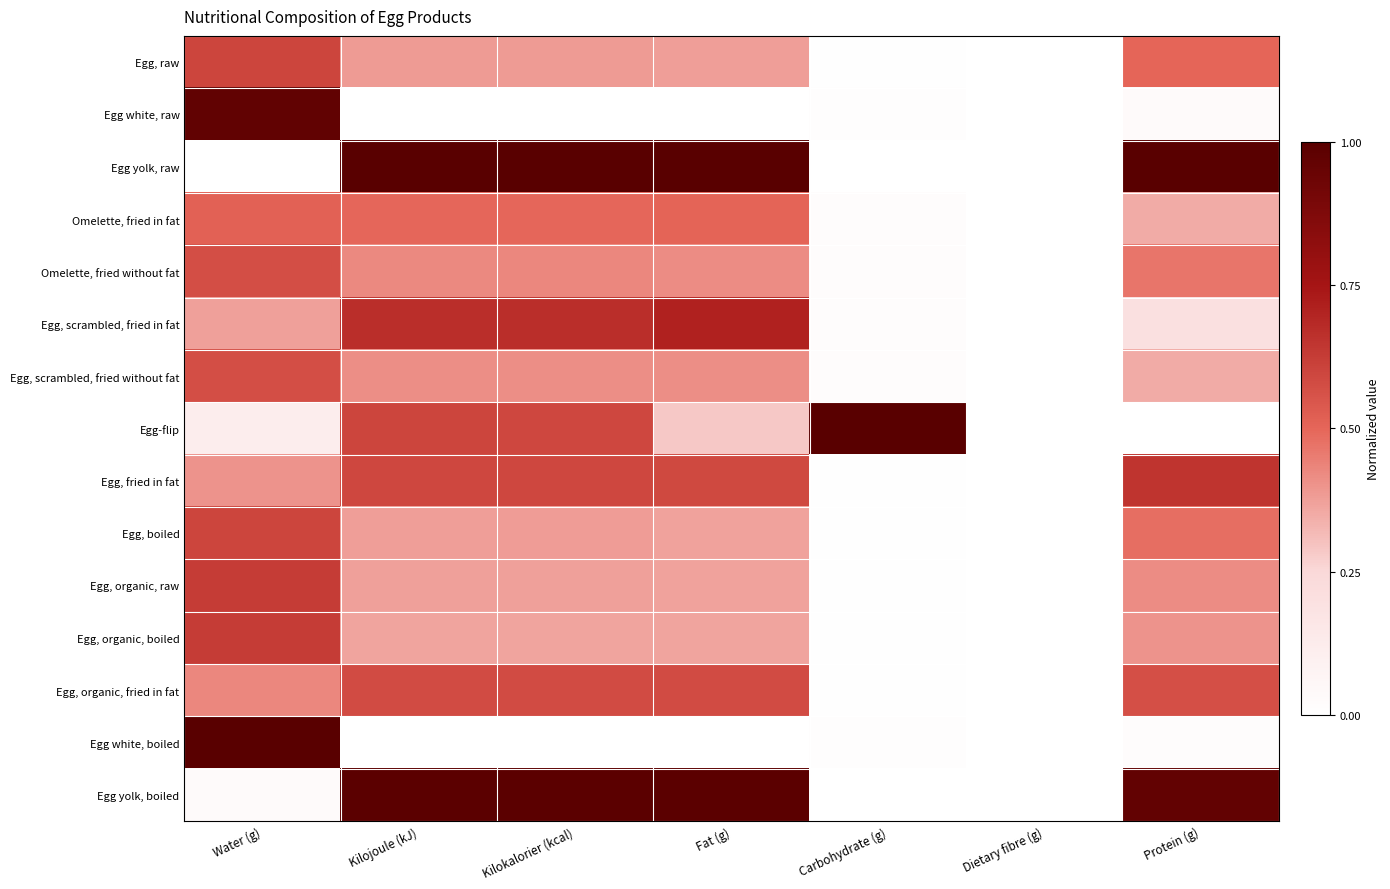

Reading right to left, extract all data points from this chart.

Egg, raw: Protein (g)=0.5	Dietary fibre (g)=0.0	Carbohydrate (g)=0.0	Fat (g)=0.4	Kilokalorier (kcal)=0.4	Kilojoule (kJ)=0.4	Water (g)=0.6
Egg white, raw: Protein (g)=0.0	Dietary fibre (g)=0.0	Carbohydrate (g)=0.0	Fat (g)=0.0	Kilokalorier (kcal)=0.0	Kilojoule (kJ)=0.0	Water (g)=1.0
Egg yolk, raw: Protein (g)=1.0	Dietary fibre (g)=0.0	Carbohydrate (g)=0.0	Fat (g)=1.0	Kilokalorier (kcal)=1.0	Kilojoule (kJ)=1.0	Water (g)=0.0
Omelette, fried in fat: Protein (g)=0.3	Dietary fibre (g)=0.0	Carbohydrate (g)=0.0	Fat (g)=0.5	Kilokalorier (kcal)=0.5	Kilojoule (kJ)=0.5	Water (g)=0.5
Omelette, fried without fat: Protein (g)=0.5	Dietary fibre (g)=0.0	Carbohydrate (g)=0.0	Fat (g)=0.4	Kilokalorier (kcal)=0.4	Kilojoule (kJ)=0.4	Water (g)=0.6
Egg, scrambled, fried in fat: Protein (g)=0.2	Dietary fibre (g)=0.0	Carbohydrate (g)=0.0	Fat (g)=0.7	Kilokalorier (kcal)=0.7	Kilojoule (kJ)=0.7	Water (g)=0.4
Egg, scrambled, fried without fat: Protein (g)=0.3	Dietary fibre (g)=0.0	Carbohydrate (g)=0.0	Fat (g)=0.4	Kilokalorier (kcal)=0.4	Kilojoule (kJ)=0.4	Water (g)=0.6
Egg-flip: Protein (g)=0.0	Dietary fibre (g)=0.0	Carbohydrate (g)=1.0	Fat (g)=0.3	Kilokalorier (kcal)=0.6	Kilojoule (kJ)=0.6	Water (g)=0.1
Egg, fried in fat: Protein (g)=0.7	Dietary fibre (g)=0.0	Carbohydrate (g)=0.0	Fat (g)=0.6	Kilokalorier (kcal)=0.6	Kilojoule (kJ)=0.6	Water (g)=0.4
Egg, boiled: Protein (g)=0.5	Dietary fibre (g)=0.0	Carbohydrate (g)=0.0	Fat (g)=0.4	Kilokalorier (kcal)=0.4	Kilojoule (kJ)=0.4	Water (g)=0.6
Egg, organic, raw: Protein (g)=0.4	Dietary fibre (g)=0.0	Carbohydrate (g)=0.0	Fat (g)=0.4	Kilokalorier (kcal)=0.4	Kilojoule (kJ)=0.4	Water (g)=0.6
Egg, organic, boiled: Protein (g)=0.4	Dietary fibre (g)=0.0	Carbohydrate (g)=0.0	Fat (g)=0.4	Kilokalorier (kcal)=0.4	Kilojoule (kJ)=0.4	Water (g)=0.6
Egg, organic, fried in fat: Protein (g)=0.6	Dietary fibre (g)=0.0	Carbohydrate (g)=0.0	Fat (g)=0.6	Kilokalorier (kcal)=0.6	Kilojoule (kJ)=0.6	Water (g)=0.4
Egg white, boiled: Protein (g)=0.0	Dietary fibre (g)=0.0	Carbohydrate (g)=0.0	Fat (g)=0.0	Kilokalorier (kcal)=0.0	Kilojoule (kJ)=0.0	Water (g)=1.0
Egg yolk, boiled: Protein (g)=1.0	Dietary fibre (g)=0.0	Carbohydrate (g)=0.0	Fat (g)=1.0	Kilokalorier (kcal)=1.0	Kilojoule (kJ)=1.0	Water (g)=0.0